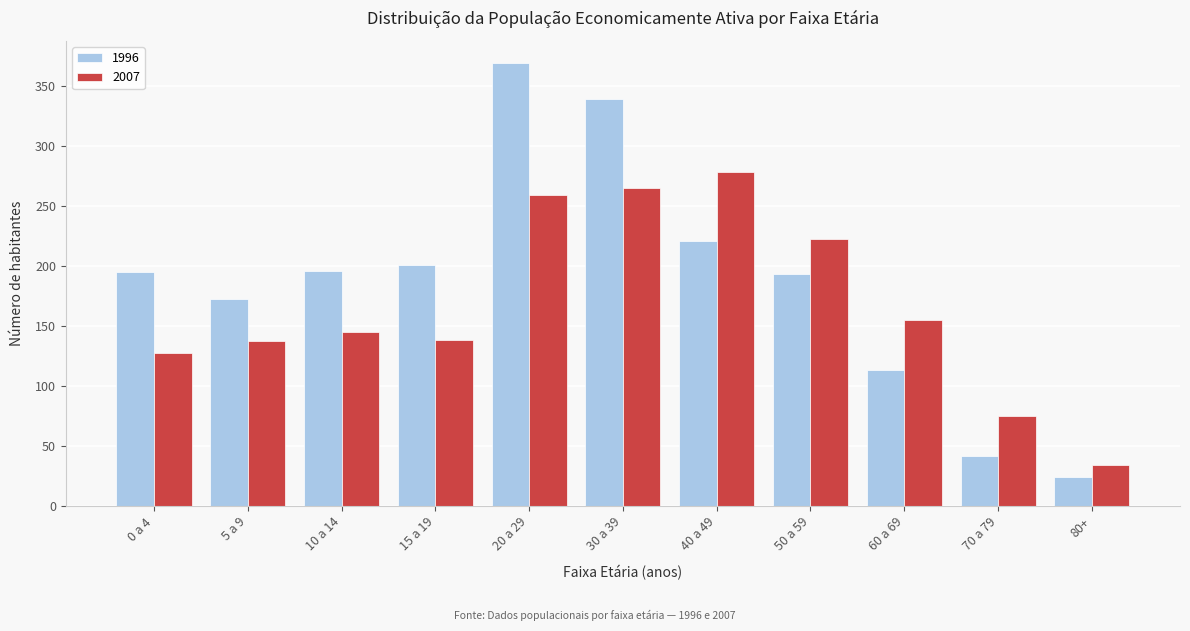

What is the difference between the maximum and minimum values in the 1996 series?

345